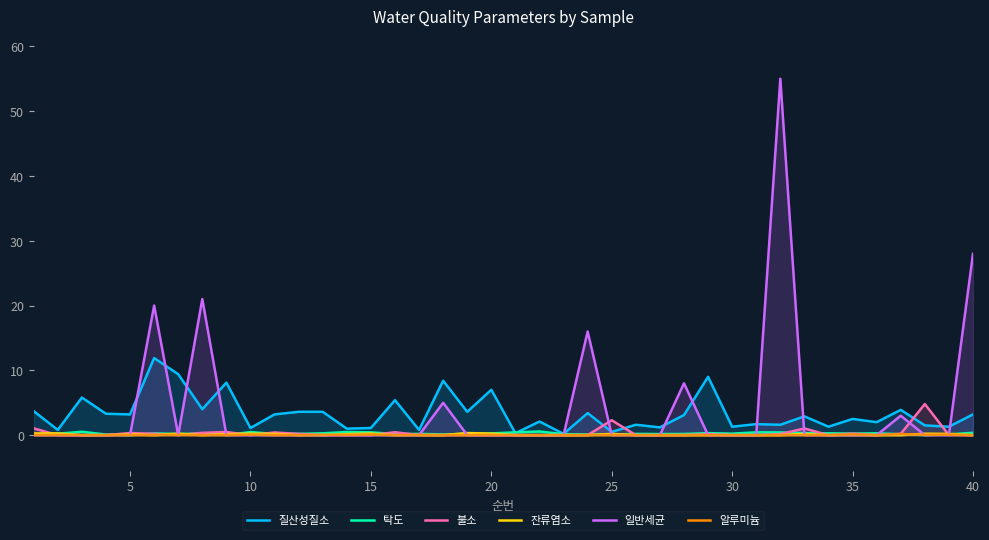

What are all the series names shown in the legend?

질산성질소, 탁도, 불소, 잔류염소, 일반세균, 알루미늄